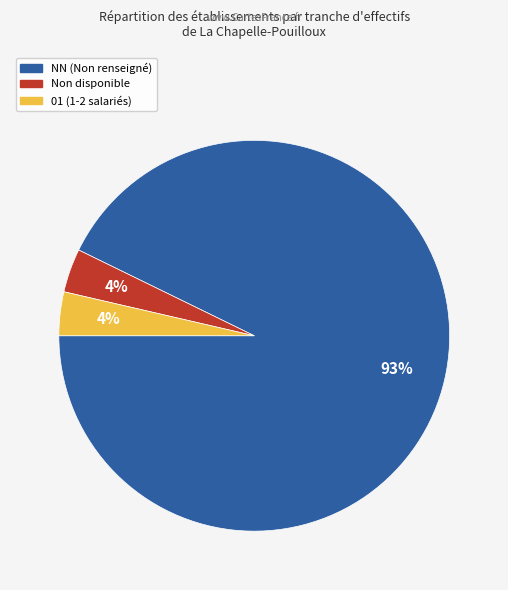

Is there any slice that represents more than half of the pie?

Yes